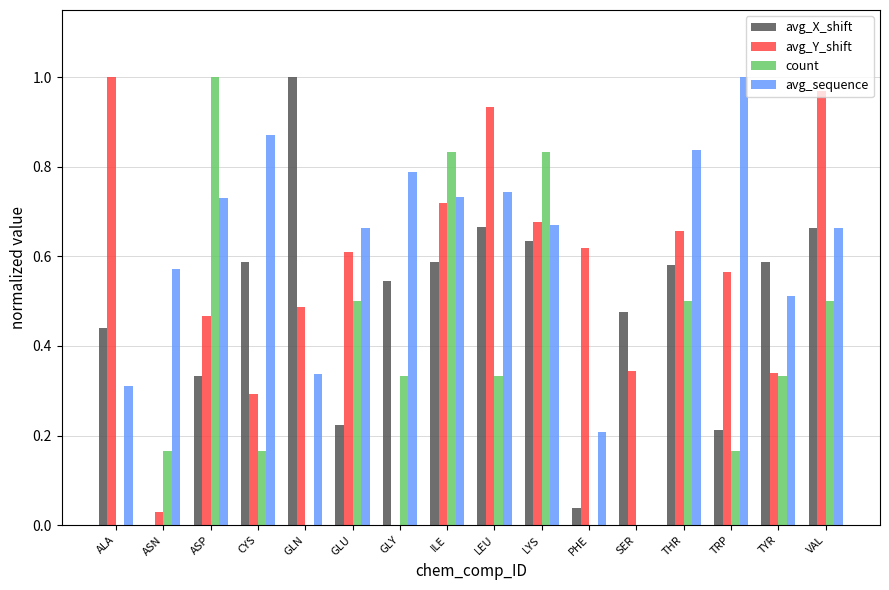

Which series has the largest total across all categories?

avg_sequence